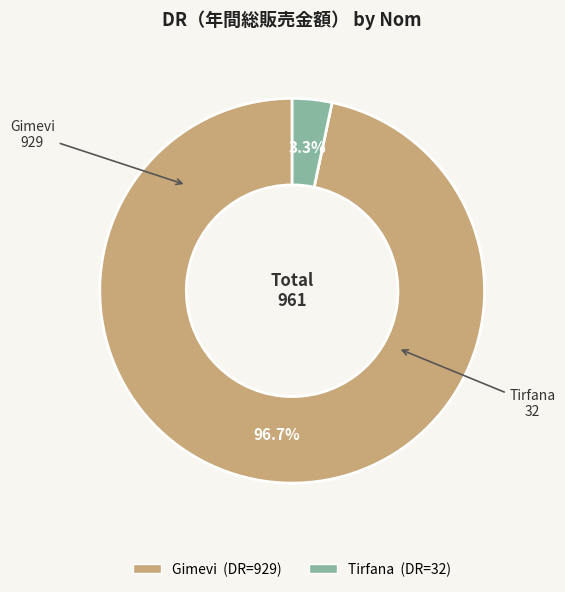

How much of the chart is everything except Gimevi?

3.3%